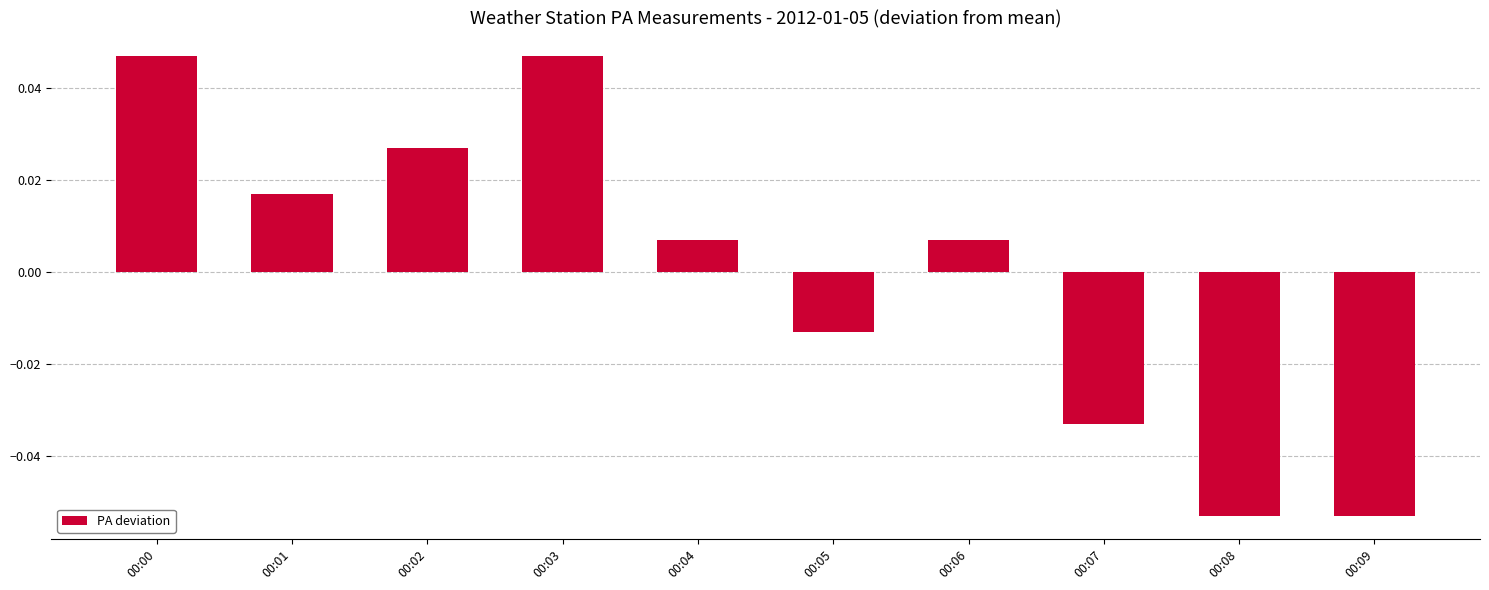

Where does the data first go above 0?

00:00